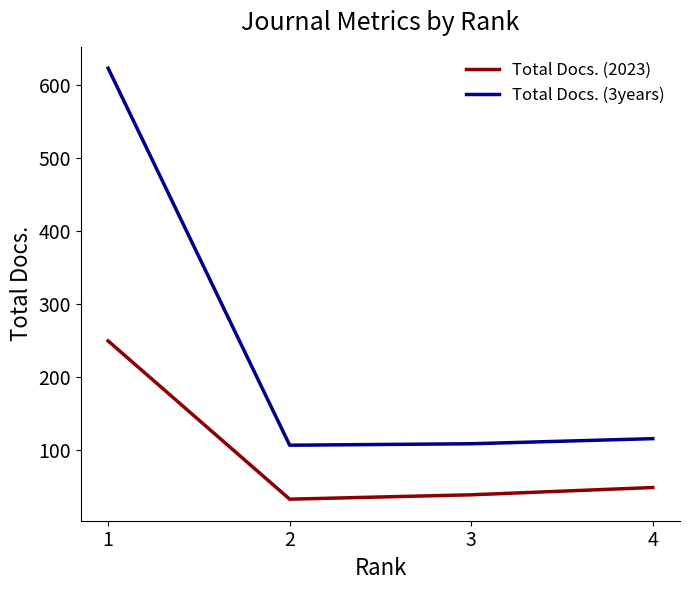

In Total Docs. (2023), how many points are lower than both neighbors (excluding endpoints)?

1